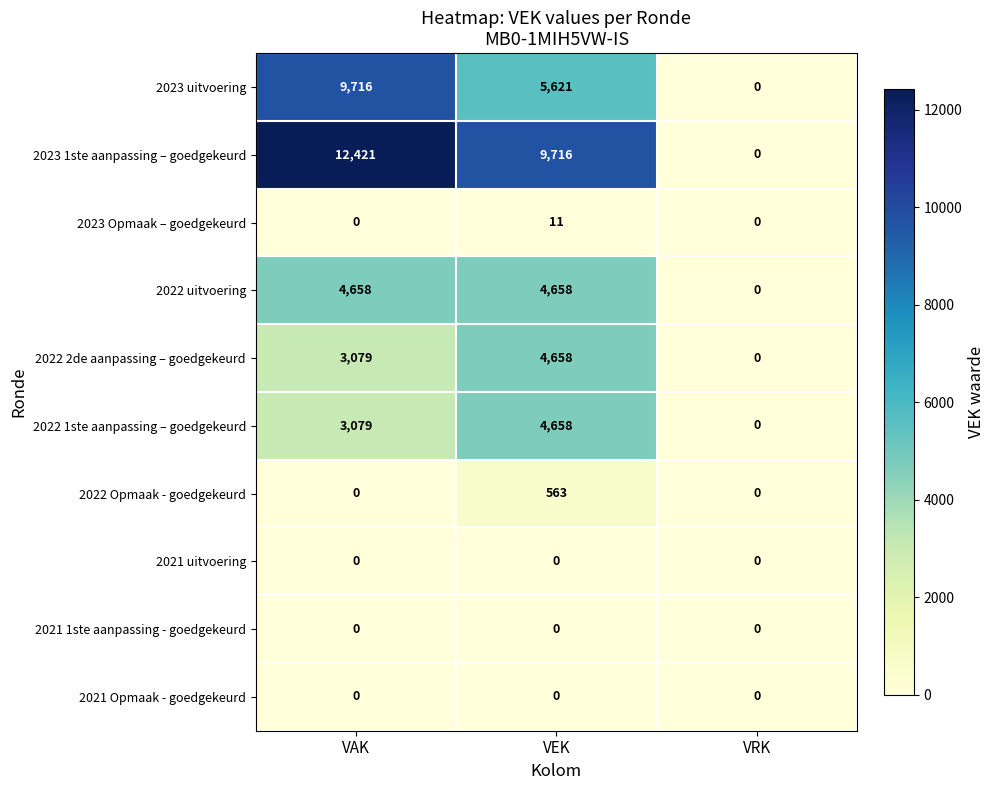

The 2023 Opmaak – goedgekeurd series shows 0 at VRK. True or false?

True